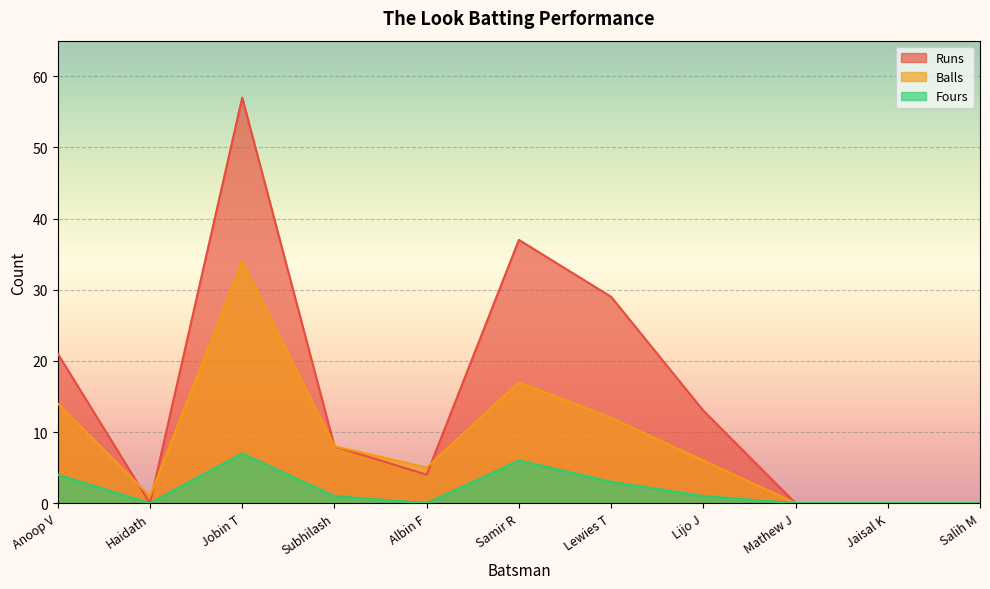

How many values in Balls are above zero?

8